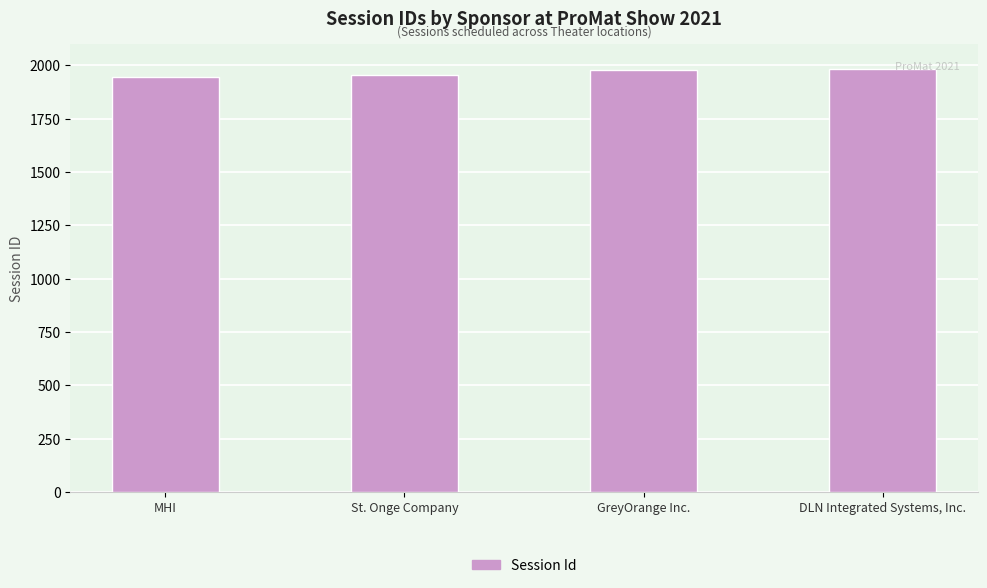

What is the maximum value shown in the chart?

1984